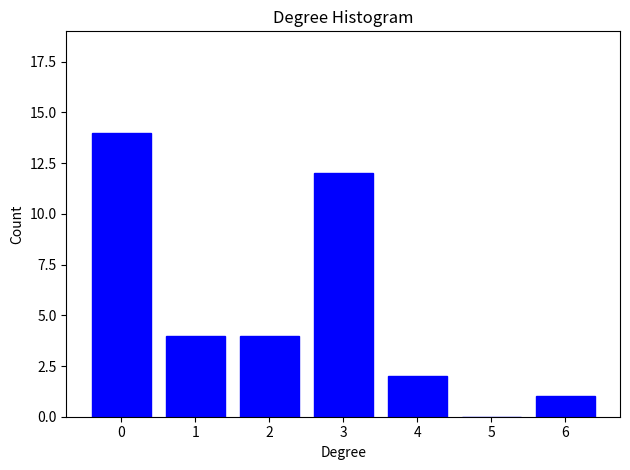

Reading right to left, transcribe all the data shown in this chart.

6=1	5=0	4=2	3=12	2=4	1=4	0=14